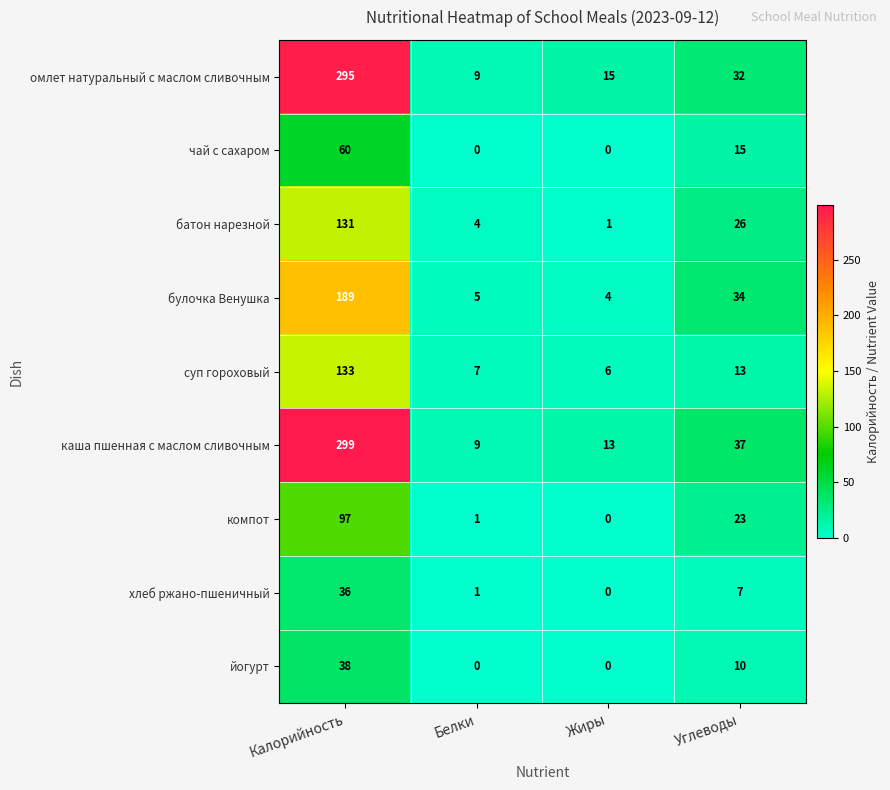

What is the difference between the maximum and minimum values in the йогурт series?

38